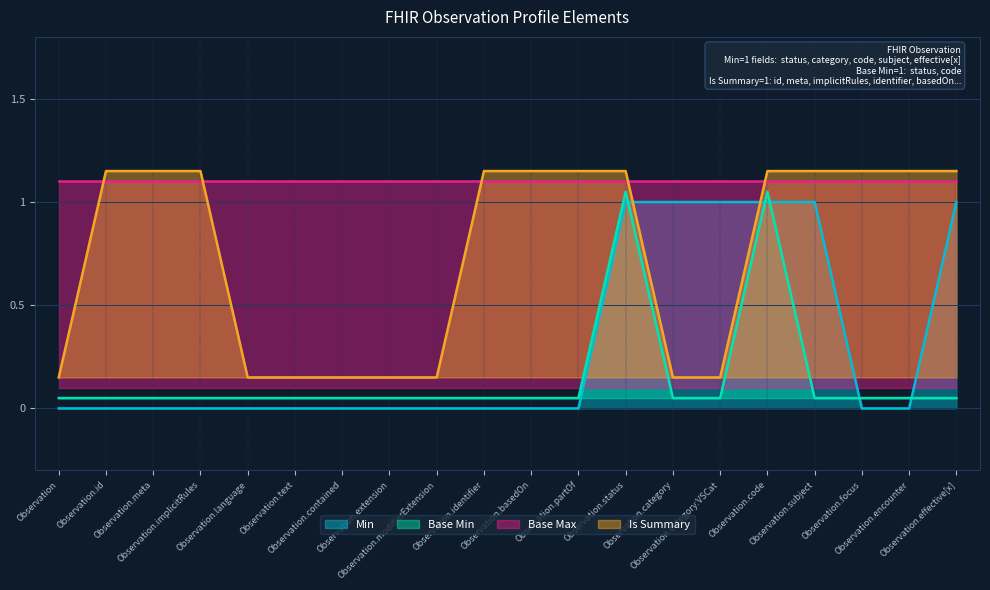

After their last crossing, which series has the higher values: Is Summary or Min?

Is Summary